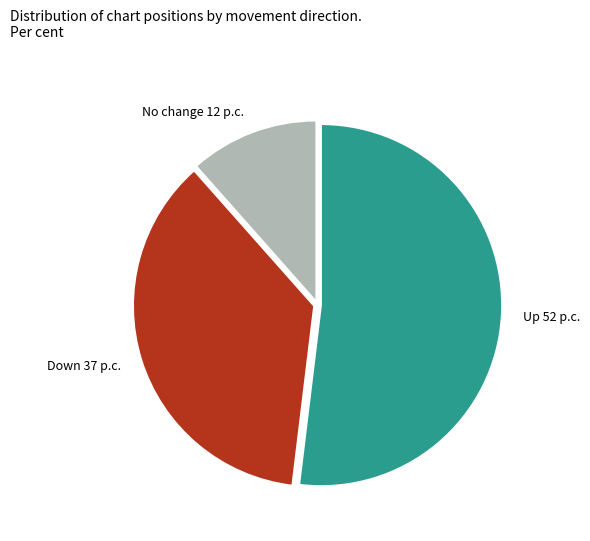

Is there any slice that represents more than half of the pie?

Yes